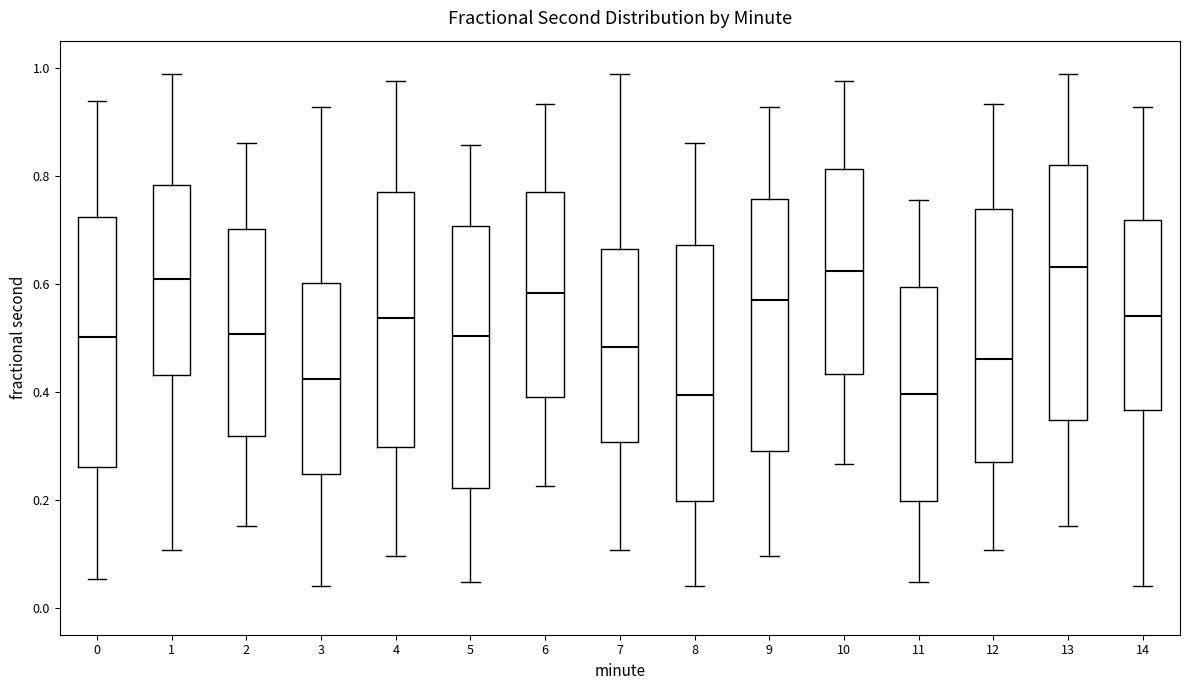

Reading left to right, read every box against the y-axis: the position of its median line, the range the box covers, and the ends of its whiskers. The values are not printed on the chart, so give them approximately, as read against the axis.

0: median 0.50, box 0.26 to 0.72, whiskers 0.06 to 0.94
1: median 0.60, box 0.44 to 0.78, whiskers 0.10 to 0.98
2: median 0.50, box 0.32 to 0.70, whiskers 0.16 to 0.86
3: median 0.42, box 0.24 to 0.60, whiskers 0.04 to 0.92
4: median 0.54, box 0.30 to 0.76, whiskers 0.10 to 0.98
5: median 0.50, box 0.22 to 0.70, whiskers 0.04 to 0.86
6: median 0.58, box 0.40 to 0.76, whiskers 0.22 to 0.94
7: median 0.48, box 0.30 to 0.66, whiskers 0.10 to 0.98
8: median 0.40, box 0.20 to 0.68, whiskers 0.04 to 0.86
9: median 0.58, box 0.30 to 0.76, whiskers 0.10 to 0.92
10: median 0.62, box 0.44 to 0.82, whiskers 0.26 to 0.98
11: median 0.40, box 0.20 to 0.60, whiskers 0.04 to 0.76
12: median 0.46, box 0.26 to 0.74, whiskers 0.10 to 0.94
13: median 0.64, box 0.34 to 0.82, whiskers 0.16 to 0.98
14: median 0.54, box 0.36 to 0.72, whiskers 0.04 to 0.92